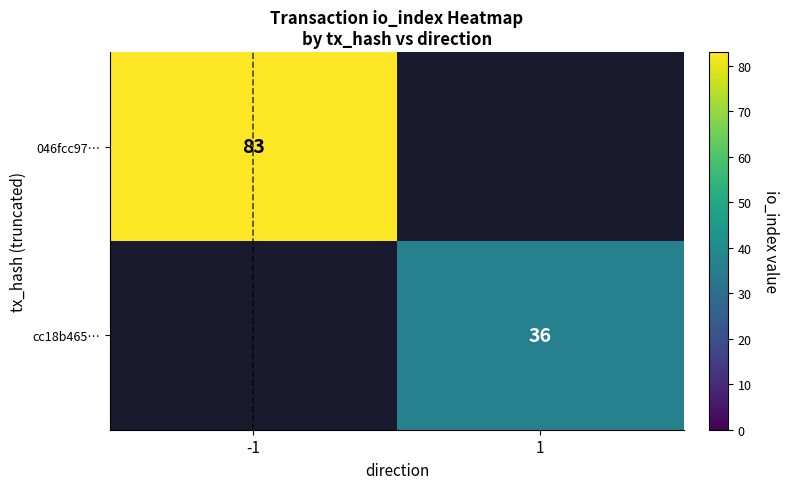

The cc18b465… series shows 36 at 1. True or false?

True